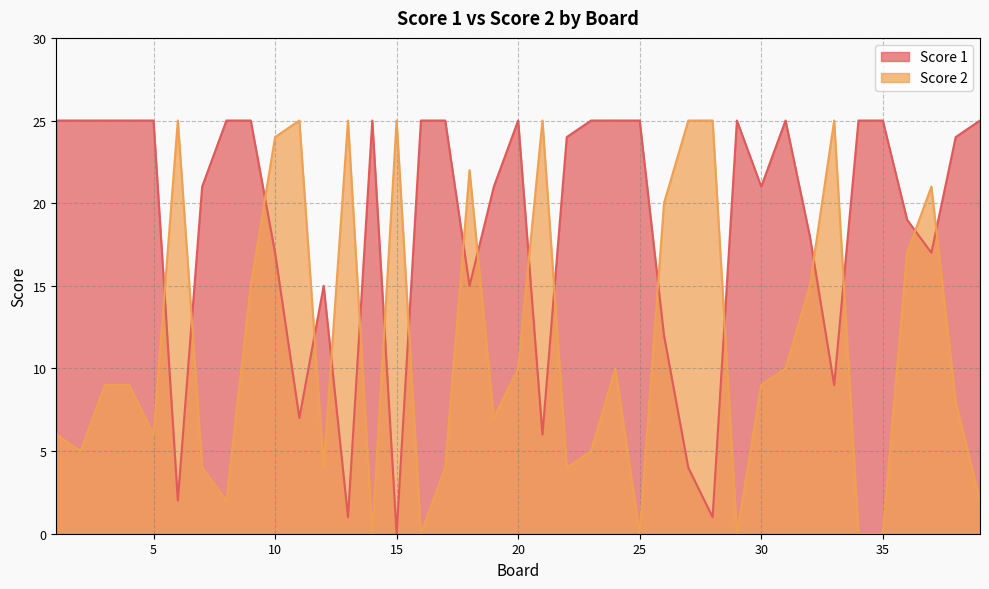

What is the spread (max minus min) of values at 16?

25